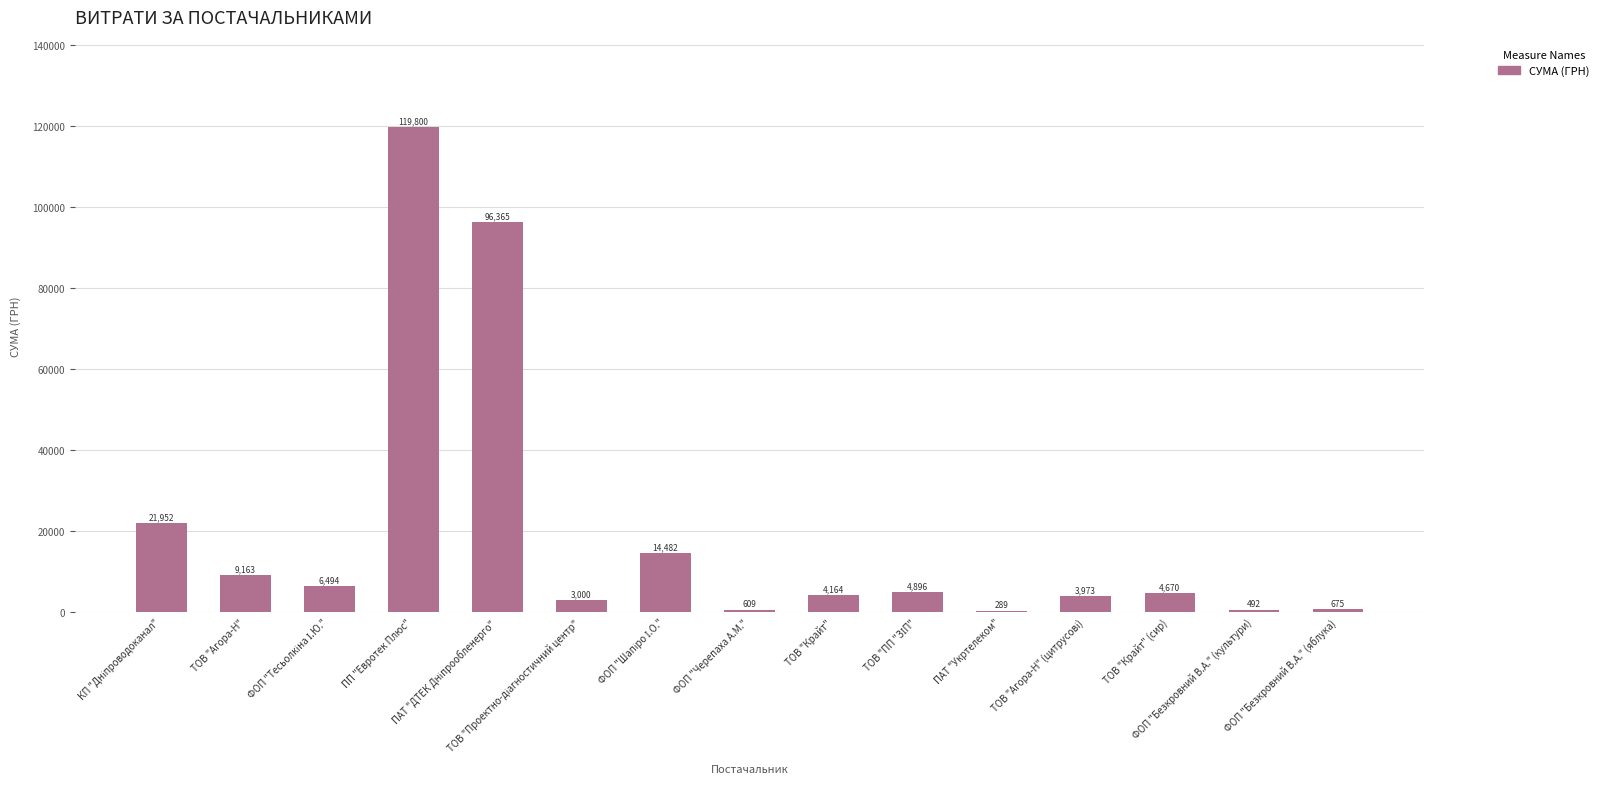

List the labels in order of value, largest first.

ПП "Евротек Плюс", ПАТ "ДТЕК Дніпрообленерго", КП "Дніпроводоканал", ФОП "Шапіро І.О.", ТОВ "Агора-Н", ФОП "Тесьолкіна І.Ю.", ТОВ "ПП "ЗІП", ТОВ "Крайт" (сир), ТОВ "Крайт", ТОВ "Агора-Н" (цитрусові), ТОВ "Проектно-діагностичний центр", ФОП "Безкровний В.А." (яблука), ФОП "Черепаха А.М.", ФОП "Безкровний В.А." (культури), ПАТ "Укртелеком"